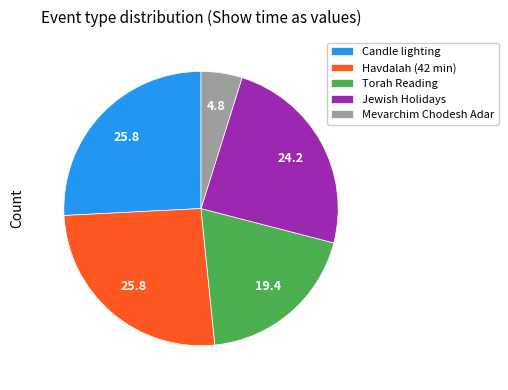

Does Candle lighting account for over 50% of the chart?

No